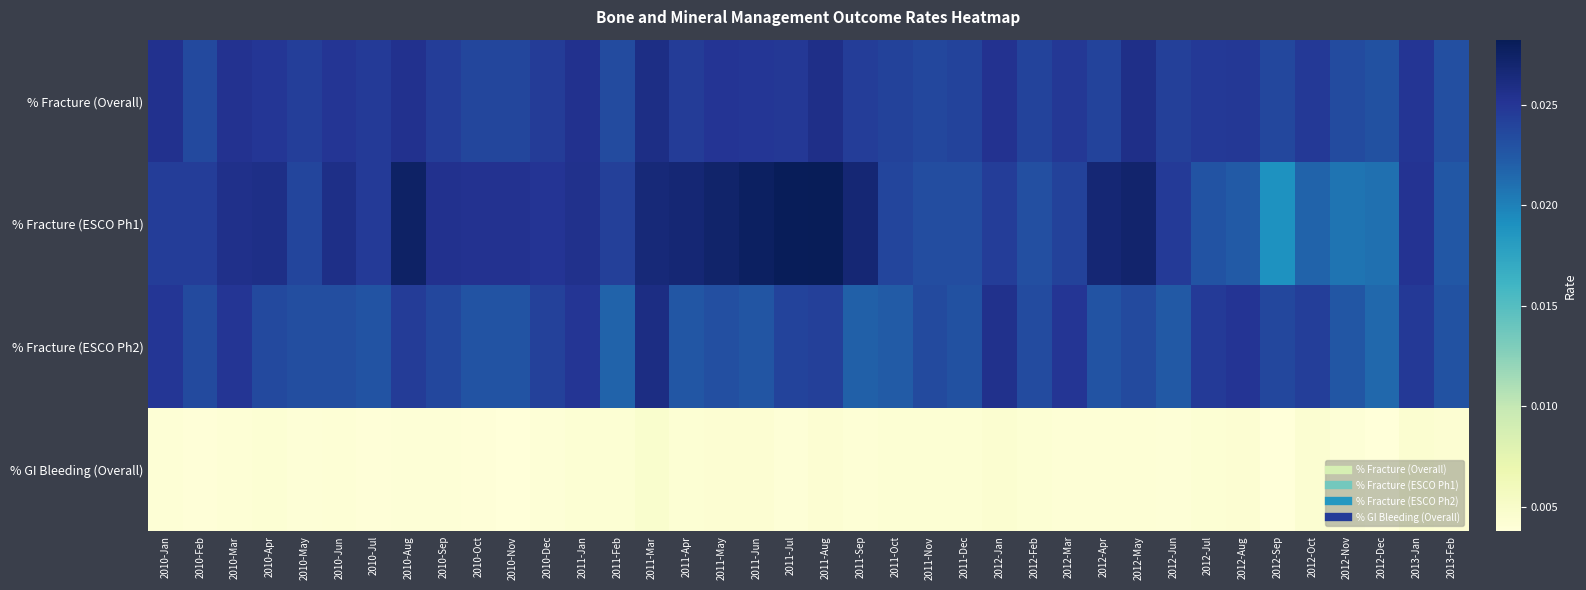

Which series has the largest range (max minus min)?

% Fracture (ESCO Ph1)